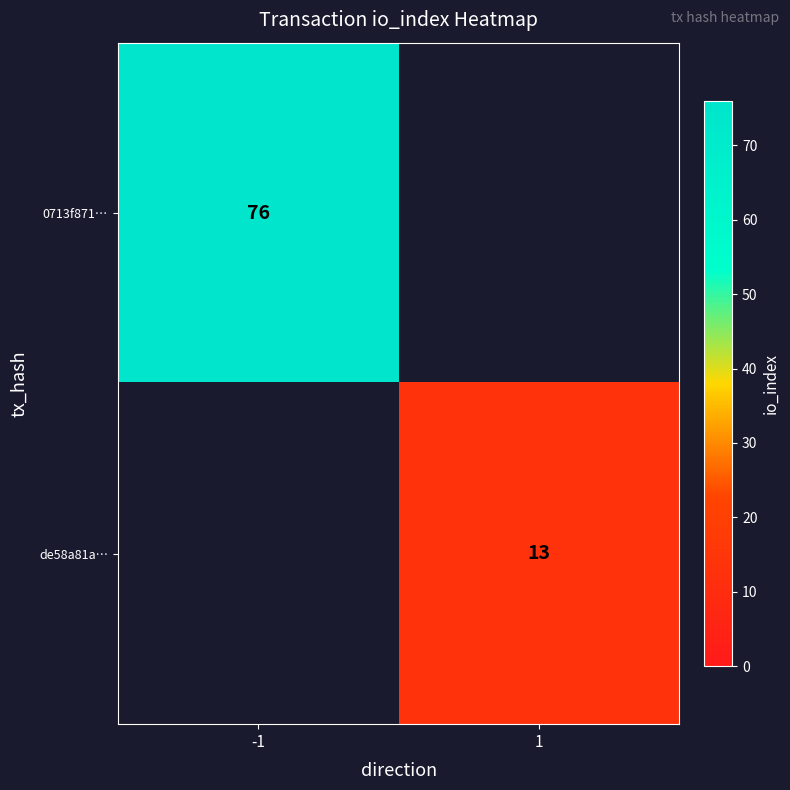

True or false: 0713f871… has a value of 76 at -1.

True